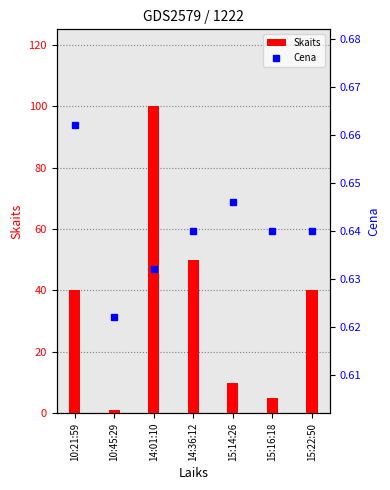

What value does the Cena series have at 10:21:59?

0.7